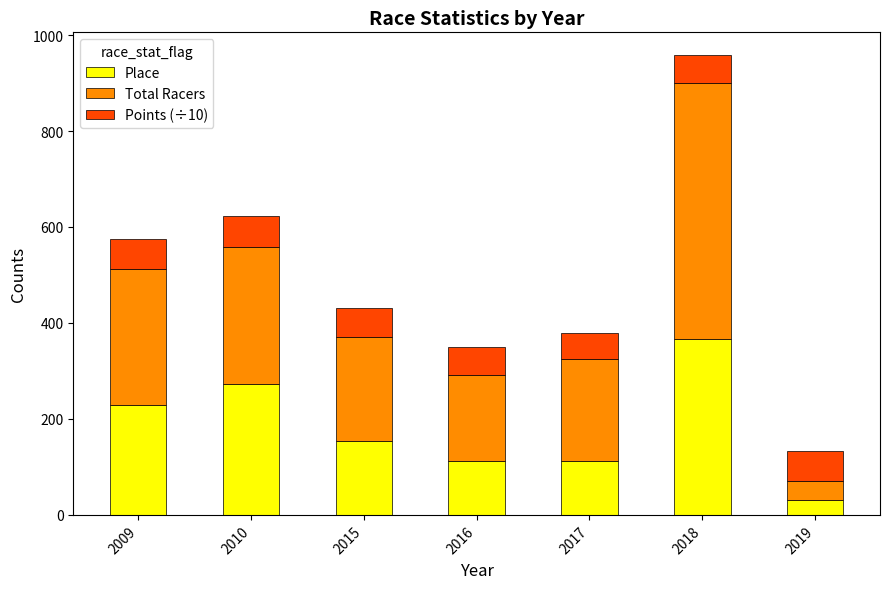

At which label does Place first exceed 153?

2009